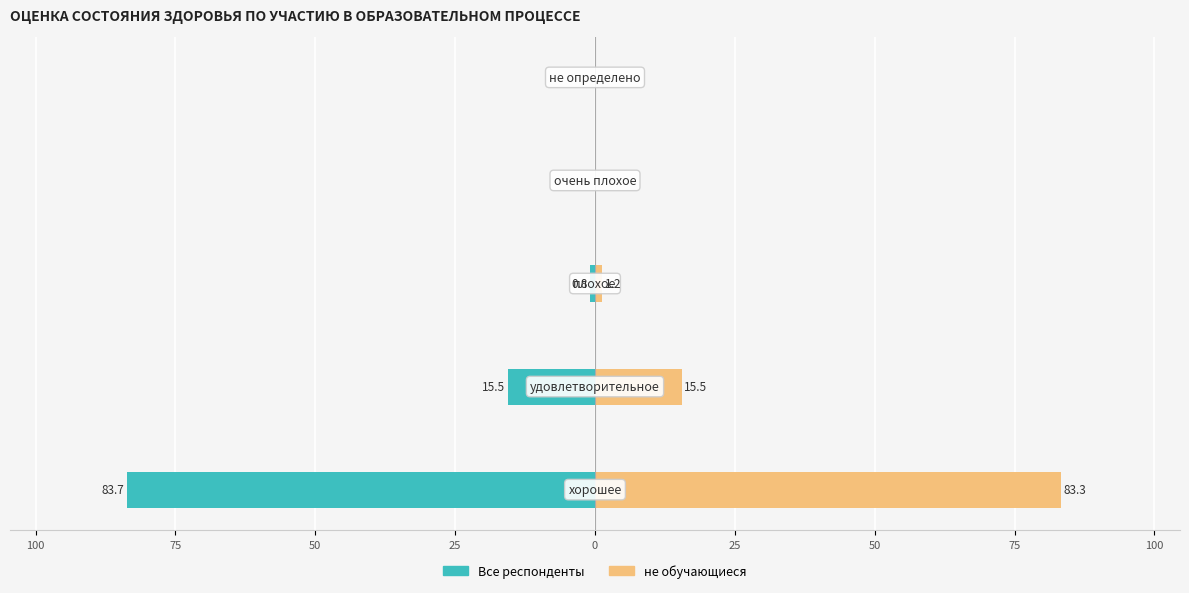

Which series has the largest total across all categories?

не обучающиеся